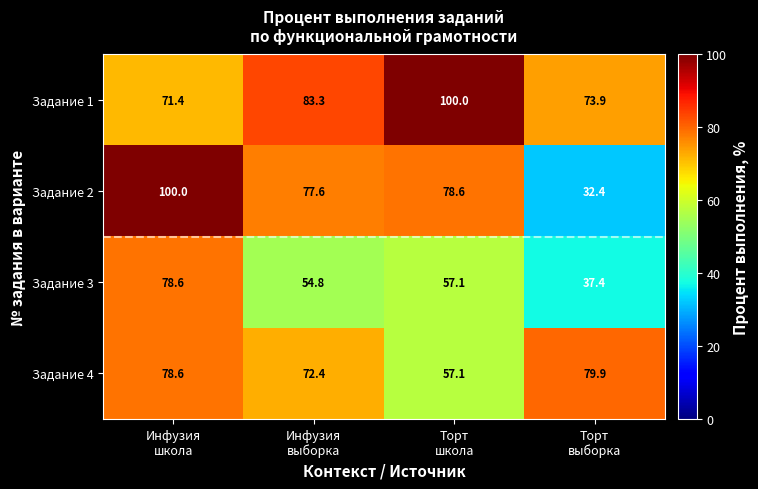

What is the difference between the maximum and minimum values in the Задание 4 series?

22.8